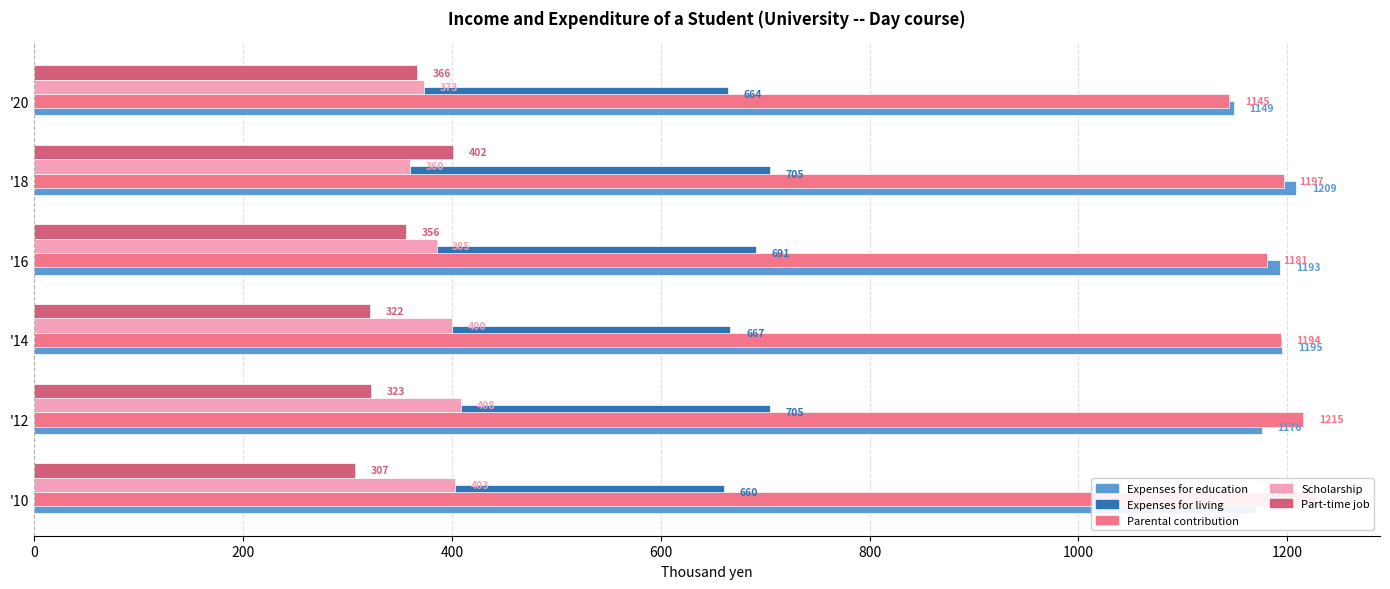

What is the difference between the highest and lowest values at 200?

892.6